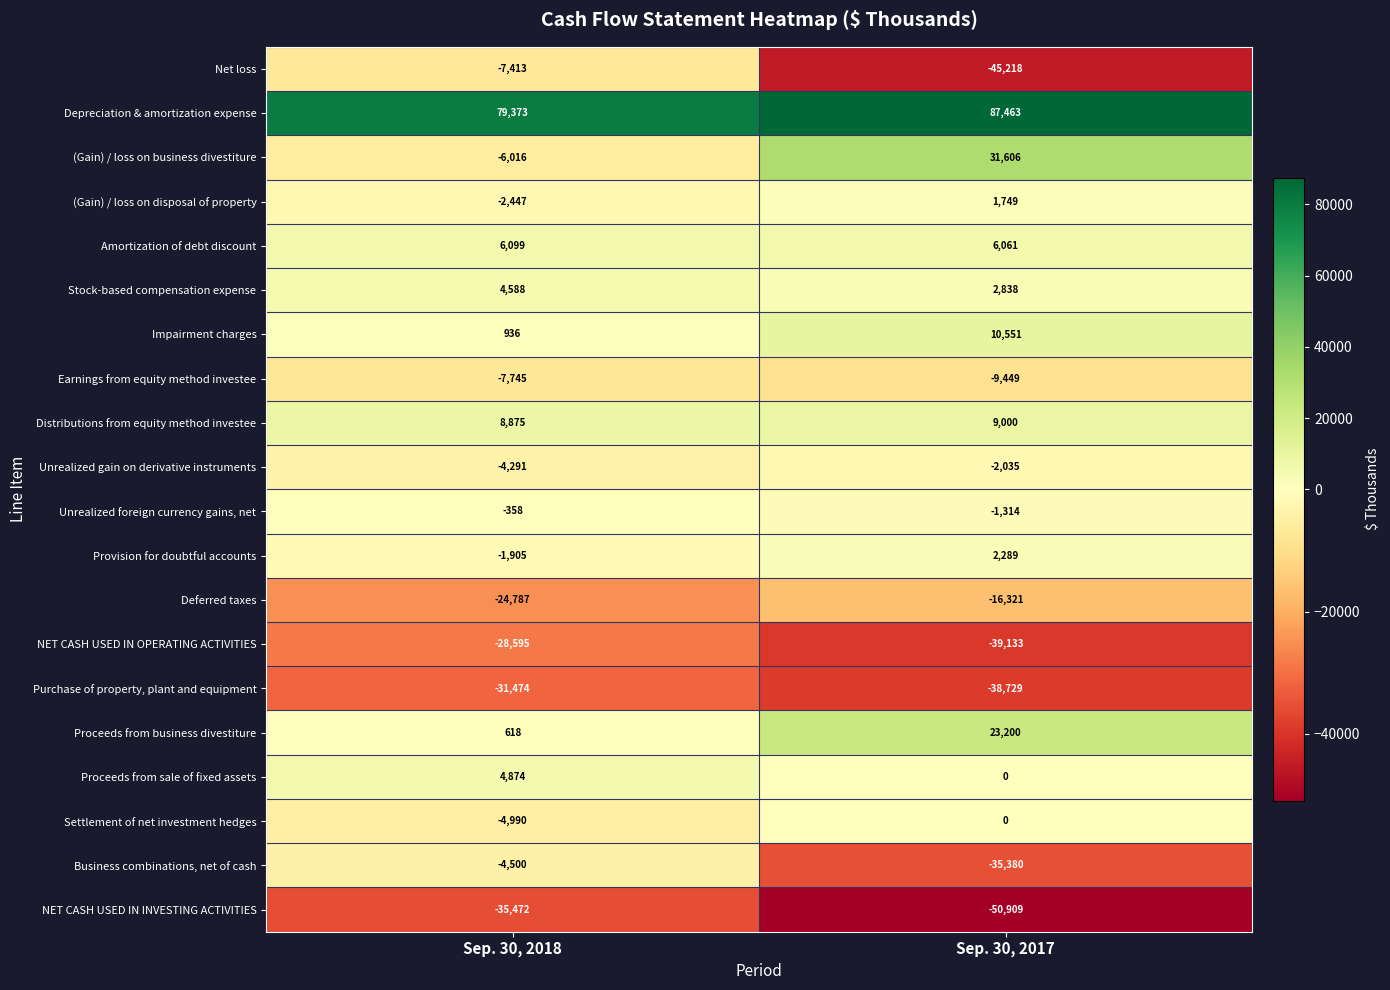

What is the greatest value displayed?

87463